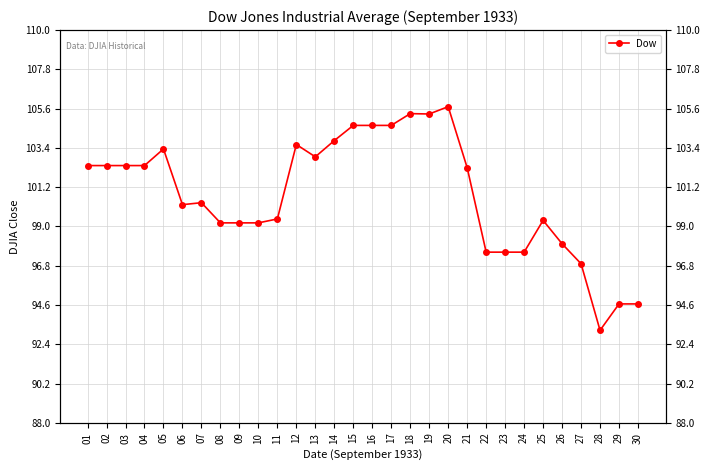

Reading left to right, what are all the values shown in this chart?

01=102.4	02=102.4	03=102.4	04=102.4	05=103.3	06=100.2	07=100.3	08=99.2	09=99.2	10=99.2	11=99.4	12=103.6	13=102.9	14=103.8	15=104.7	16=104.7	17=104.7	18=105.3	19=105.3	20=105.7	21=102.3	22=97.6	23=97.6	24=97.6	25=99.3	26=98.0	27=96.9	28=93.2	29=94.7	30=94.7